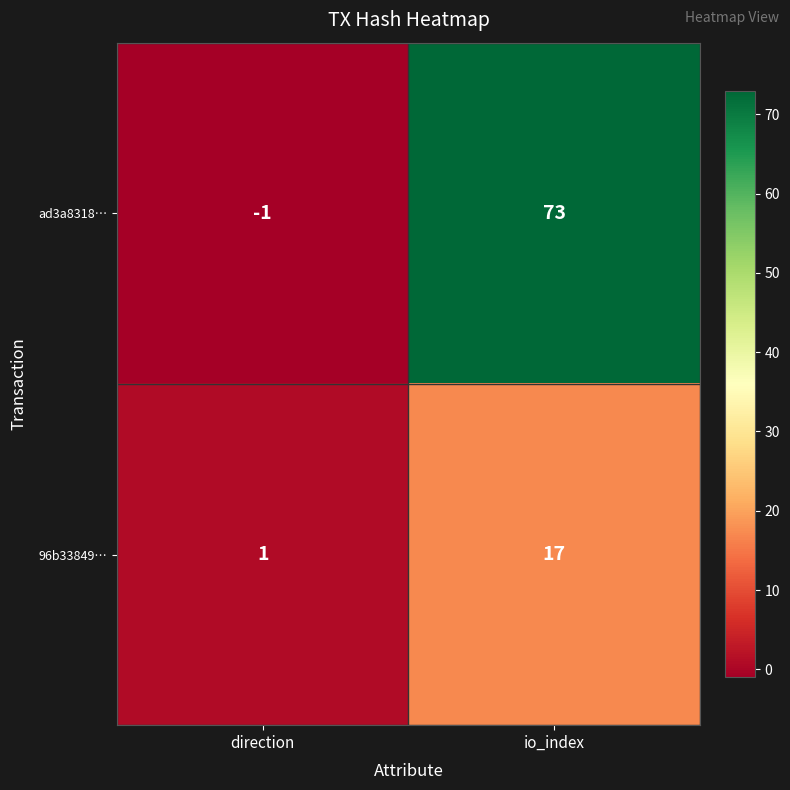

What is the average value of the ad3a8318… series?

36